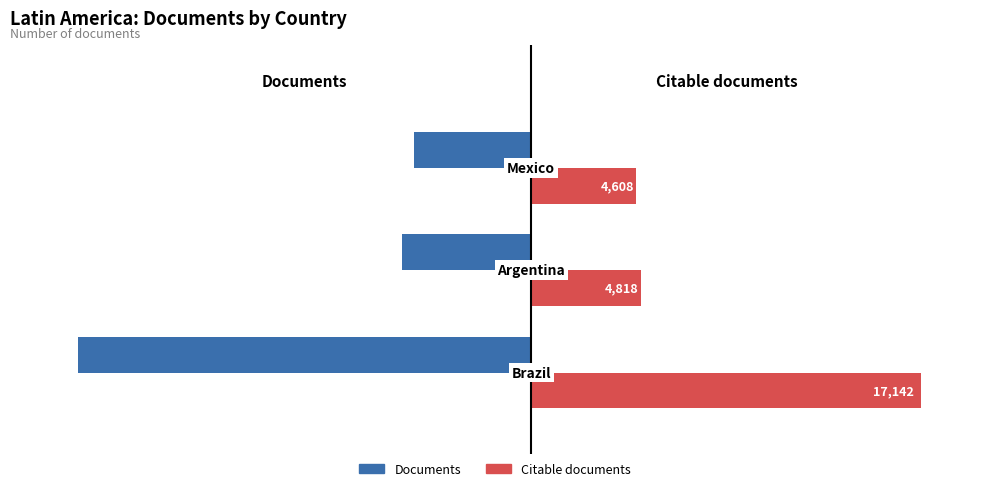

Which series has the widest spread of values?

Documents